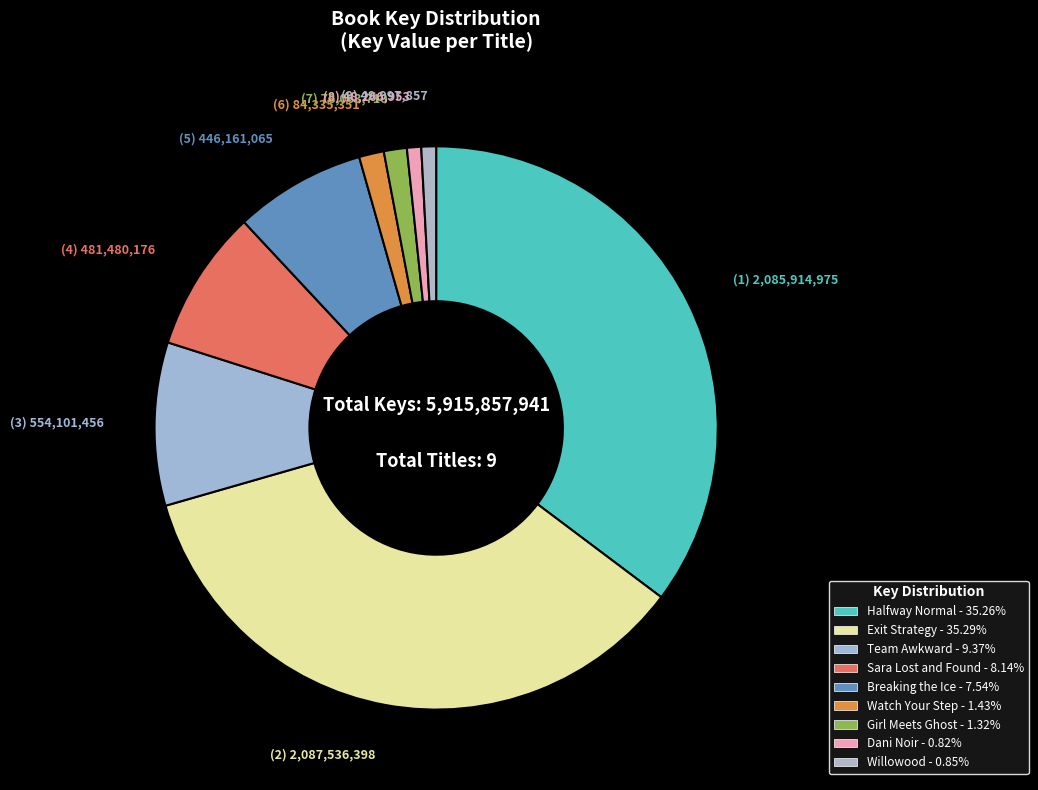

Is there a majority slice in this chart?

No